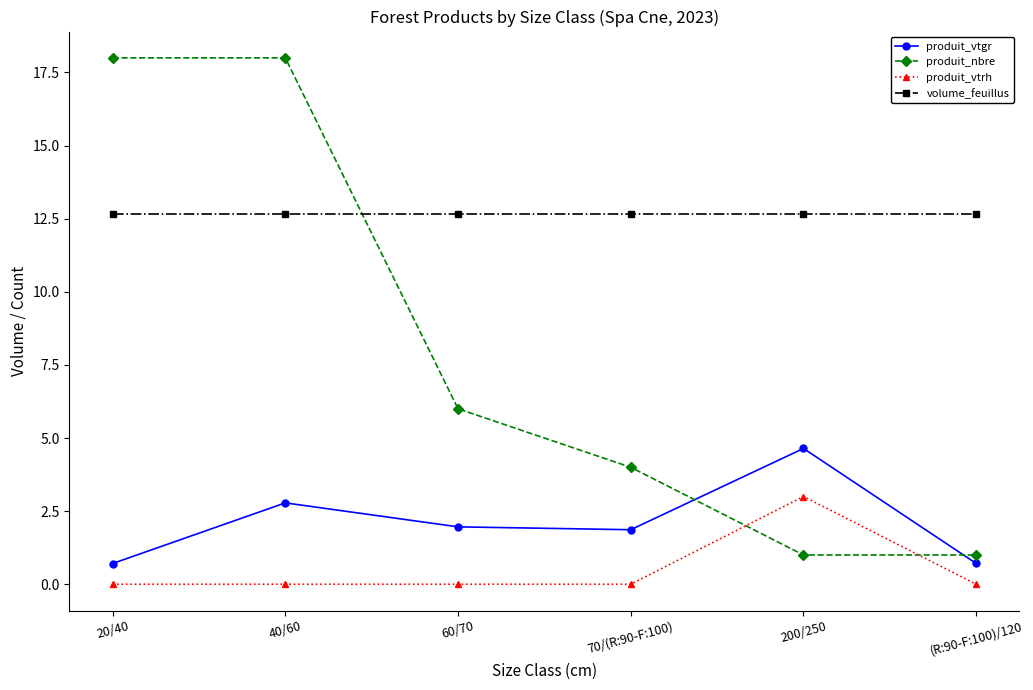

How many categories are shown in the chart?

6